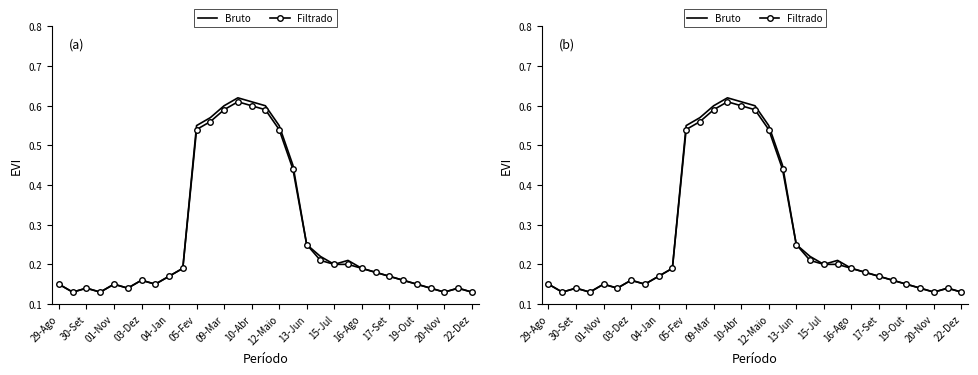

At how many categories does at least one series exceed 0?

31